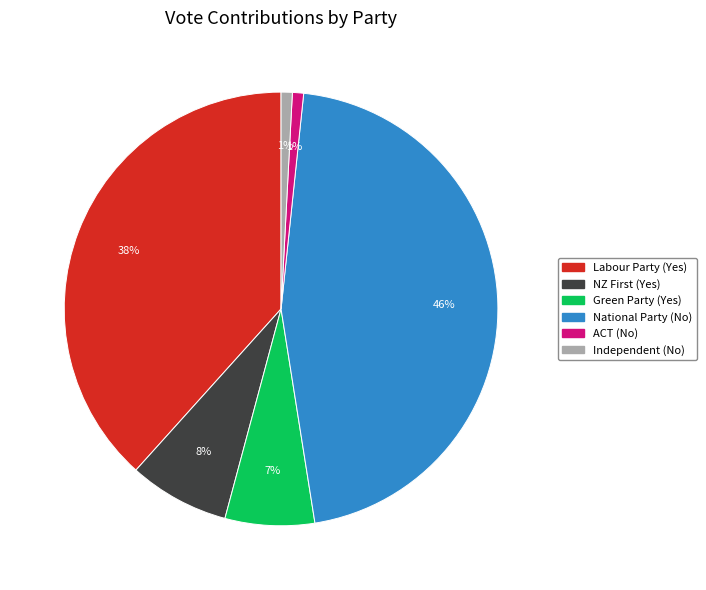

What is the largest slice in the pie chart?

National Party (No)